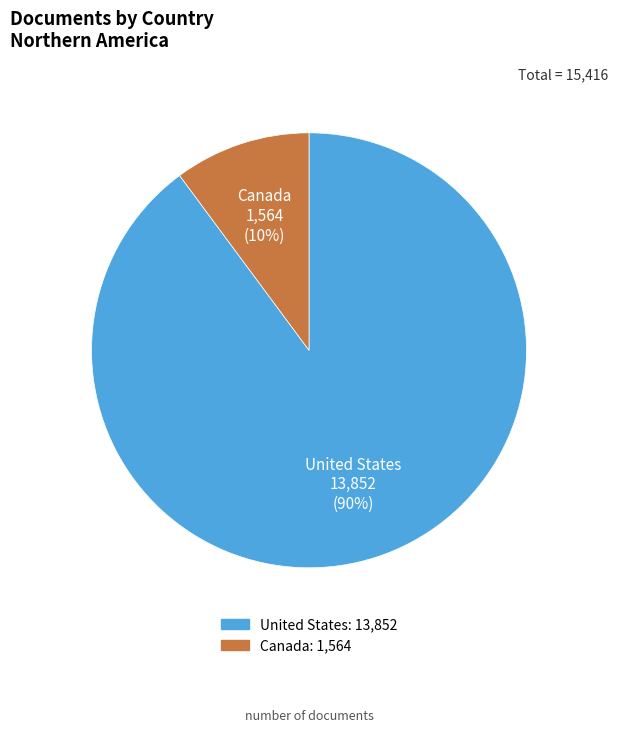

Combined, do Canada and United States account for over 50%?

Yes